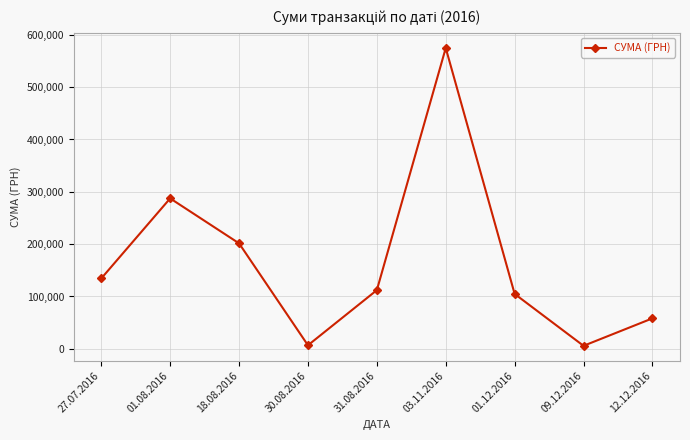

What is the value of the 4th point from the left?

6765.0